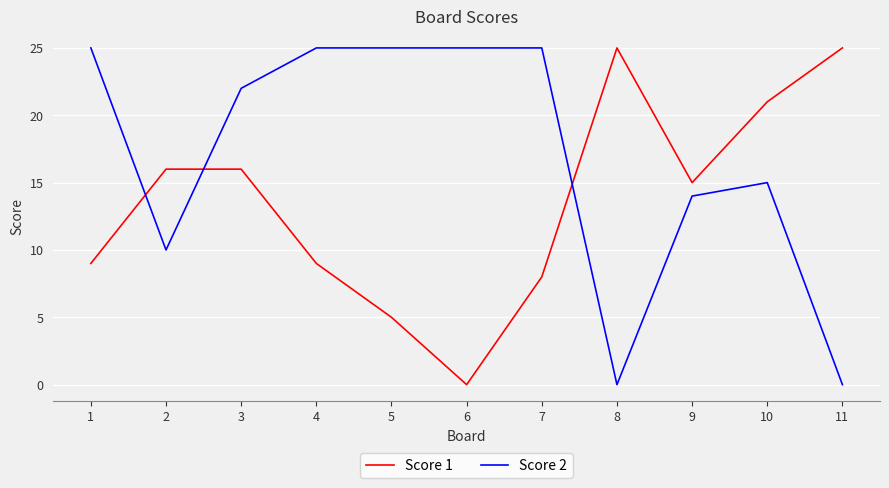

Reading left to right, what are all the values shown in this chart?

Score 1: 9	16	16	9	5	0	8	25	15	21	25
Score 2: 25	10	22	25	25	25	25	0	14	15	0